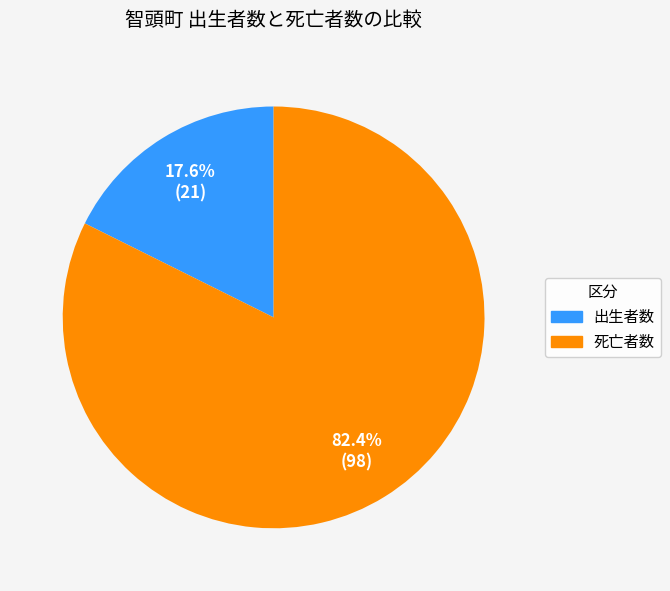

Is there any slice that represents more than half of the pie?

Yes